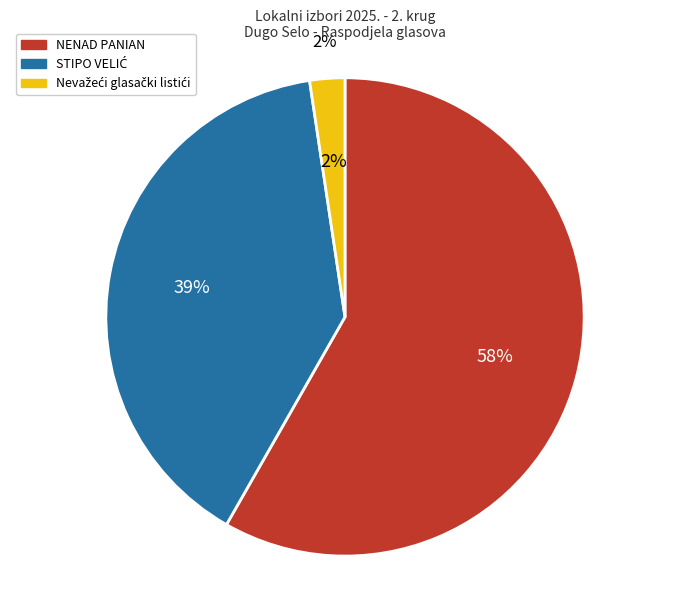

Is there any slice that represents more than half of the pie?

No